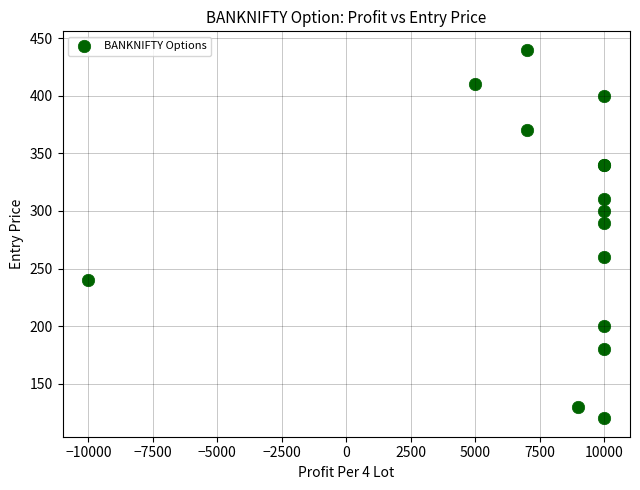

What Y value in the scatter plot is closest to 280?

290